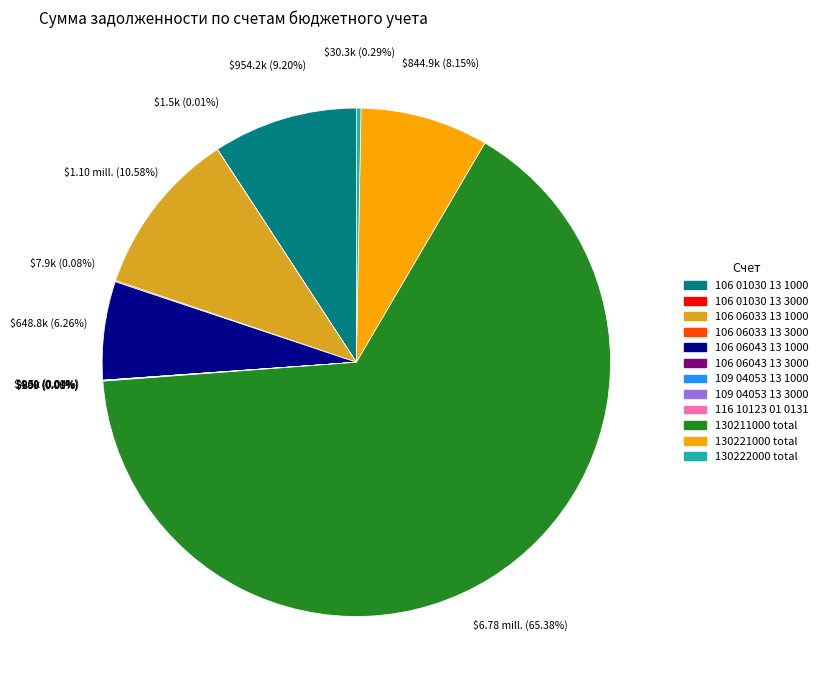

What portion of the pie excludes 106 06043 13 1000?

93.7%